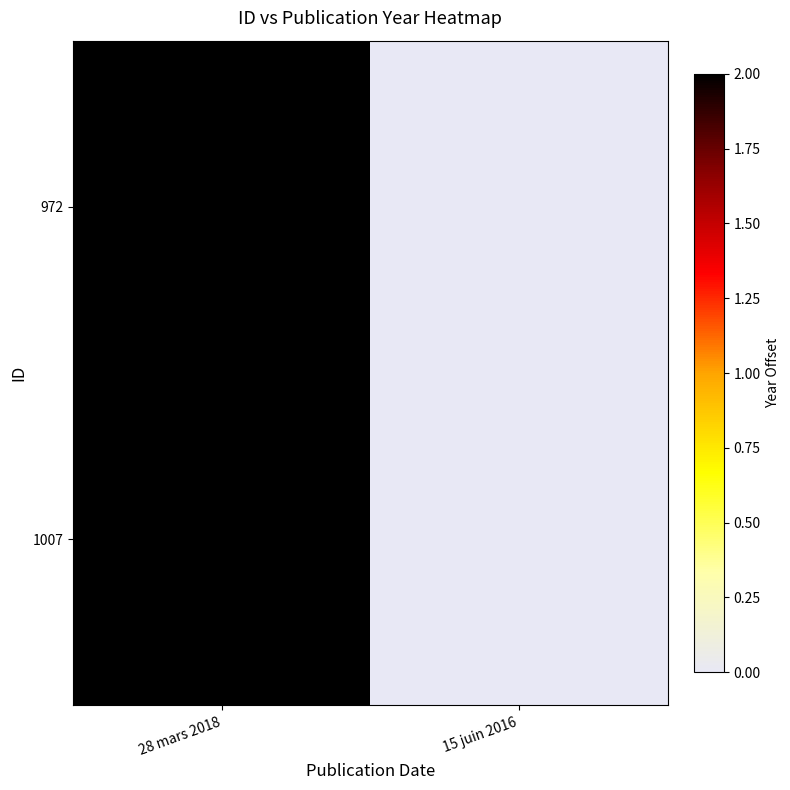

Reading right to left, list all the values displayed in this chart.

972: 15 juin 2016=0	28 mars 2018=2
1007: 15 juin 2016=0	28 mars 2018=2